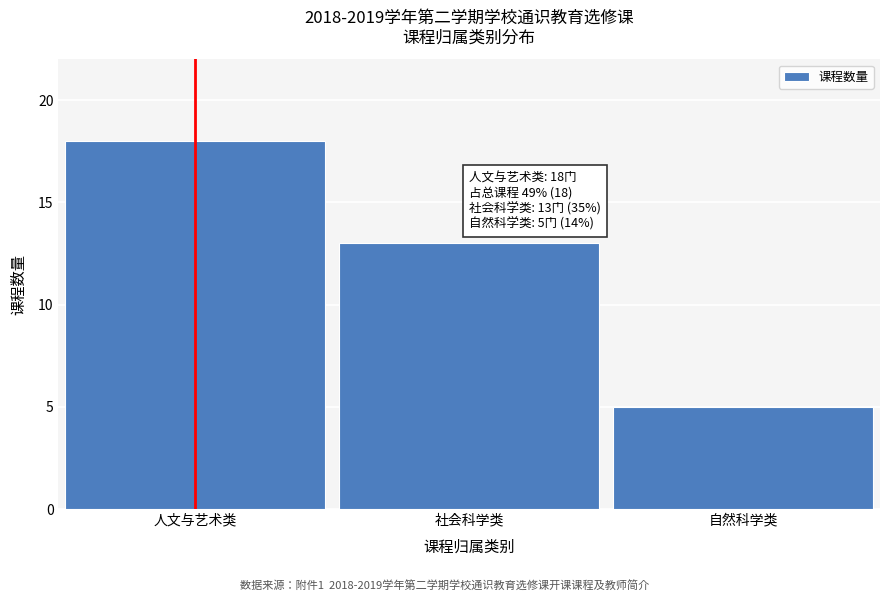

Reading left to right, list all the values displayed in this chart.

18	13	5